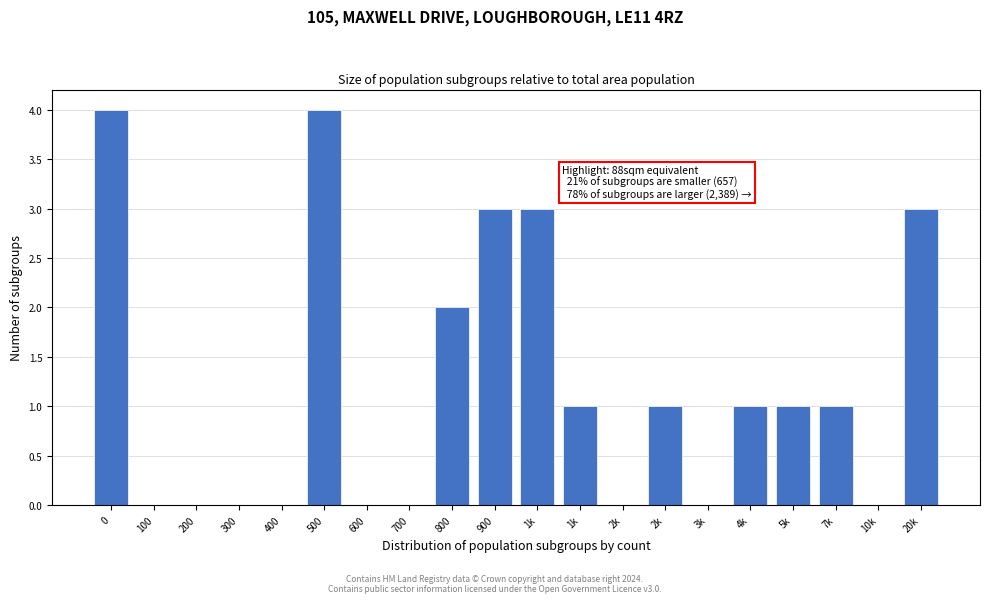

How many categories are shown in the chart?

20